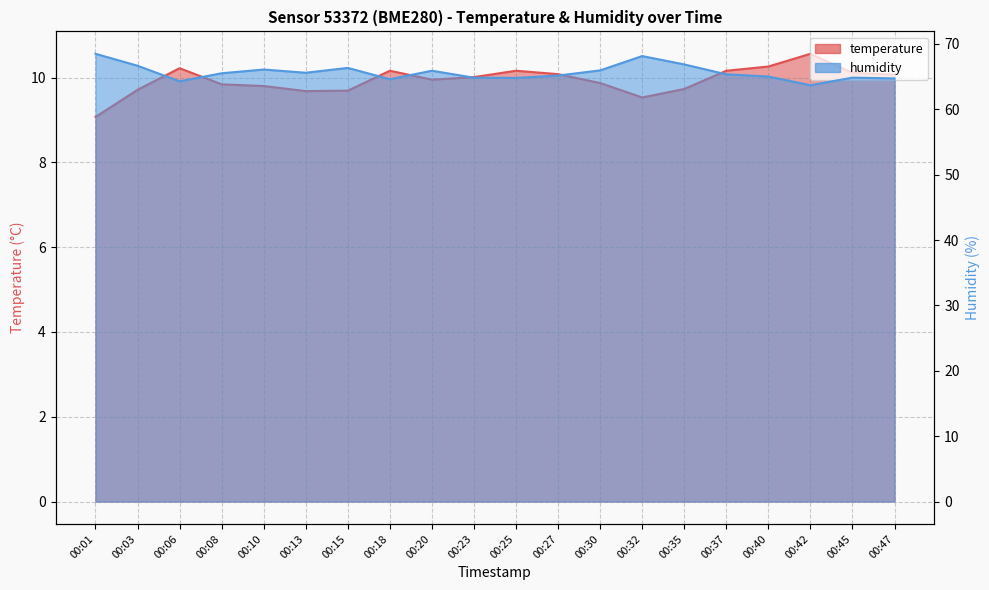

What is the sum of the temperature values at 00:32 and 00:01?

18.6